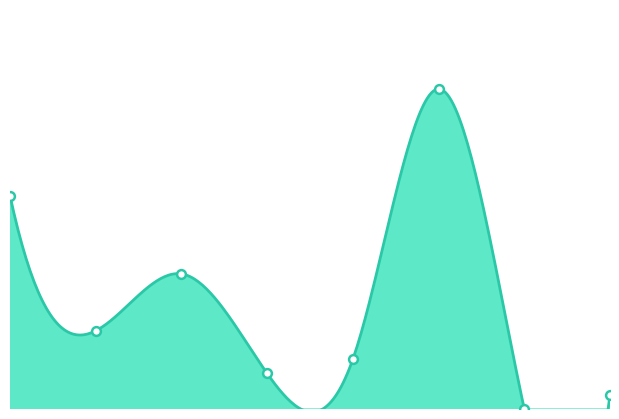

What is the change in value from 1 to 7?

-9